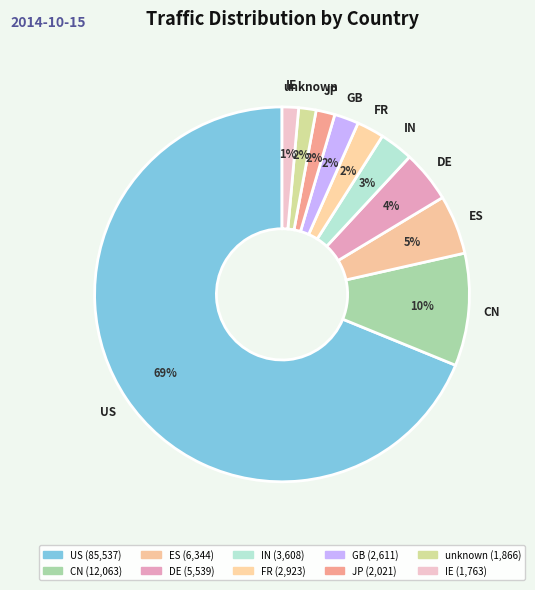

Count the number of slices in the pie.

10